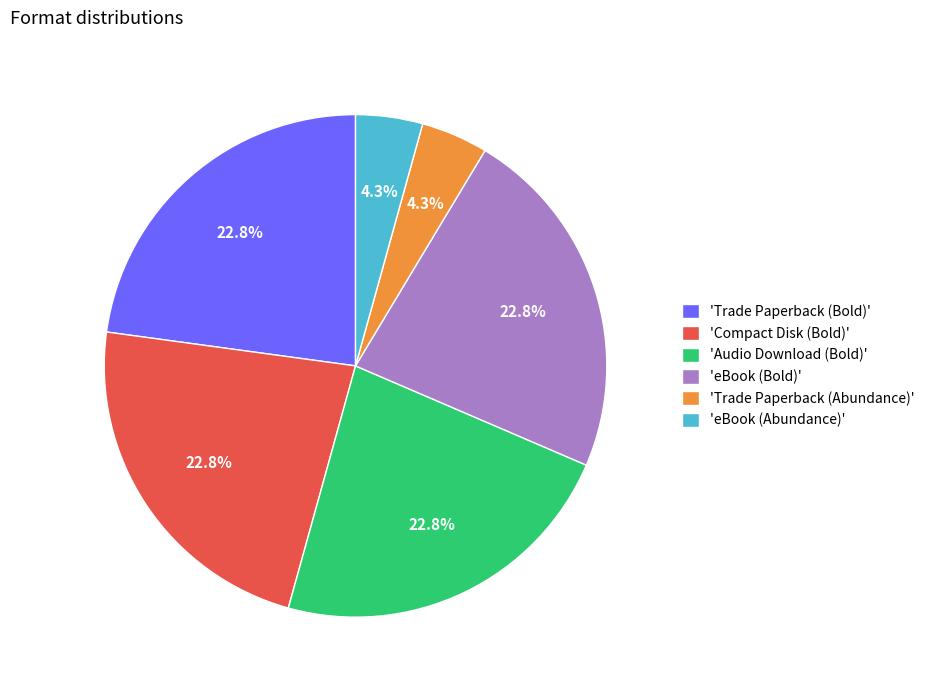

To the nearest percent, what is the difference between the largest and smallest slice percentages?

19%